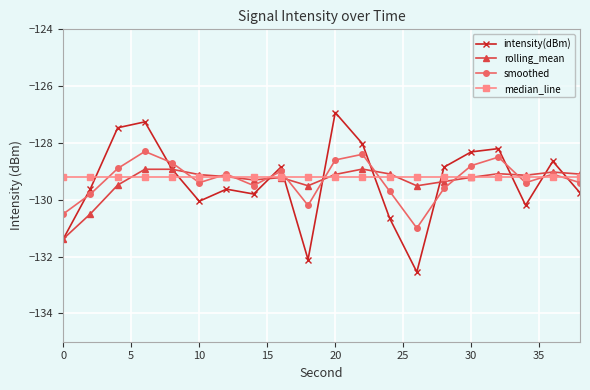

What is the value of the smoothed point at the 10th from the left?

-130.2